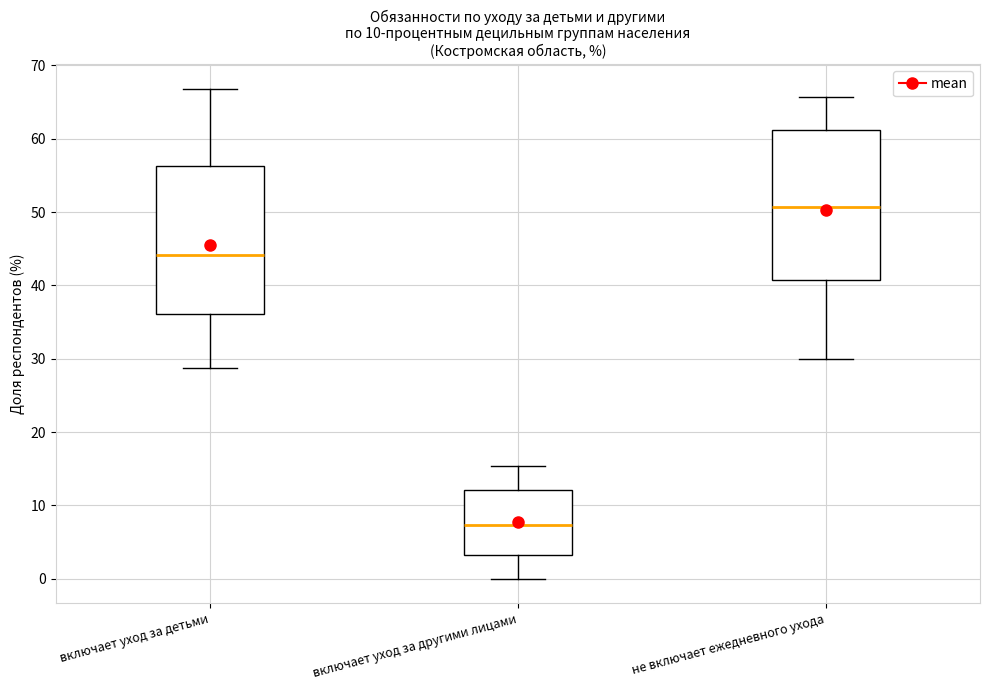

Reading left to right, read every box against the y-axis: the position of its median line, the range the box covers, and the ends of its whiskers. The values are not printed on the chart, so give them approximately, as read against the axis.

включает уход за детьми: median 44, box 36 to 56, whiskers 29 to 67
включает уход за другими лицами: median 7, box 3 to 12, whiskers 0 to 15
не включает ежедневного ухода: median 51, box 41 to 61, whiskers 30 to 66